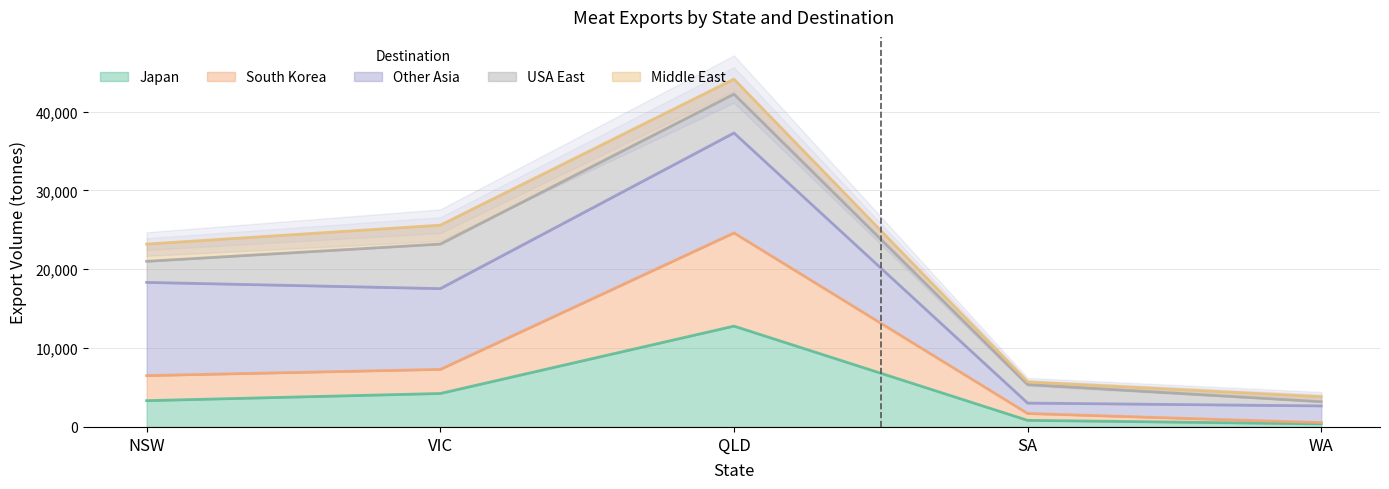

Is it true that Japan equals 4242.5 at VIC?

True